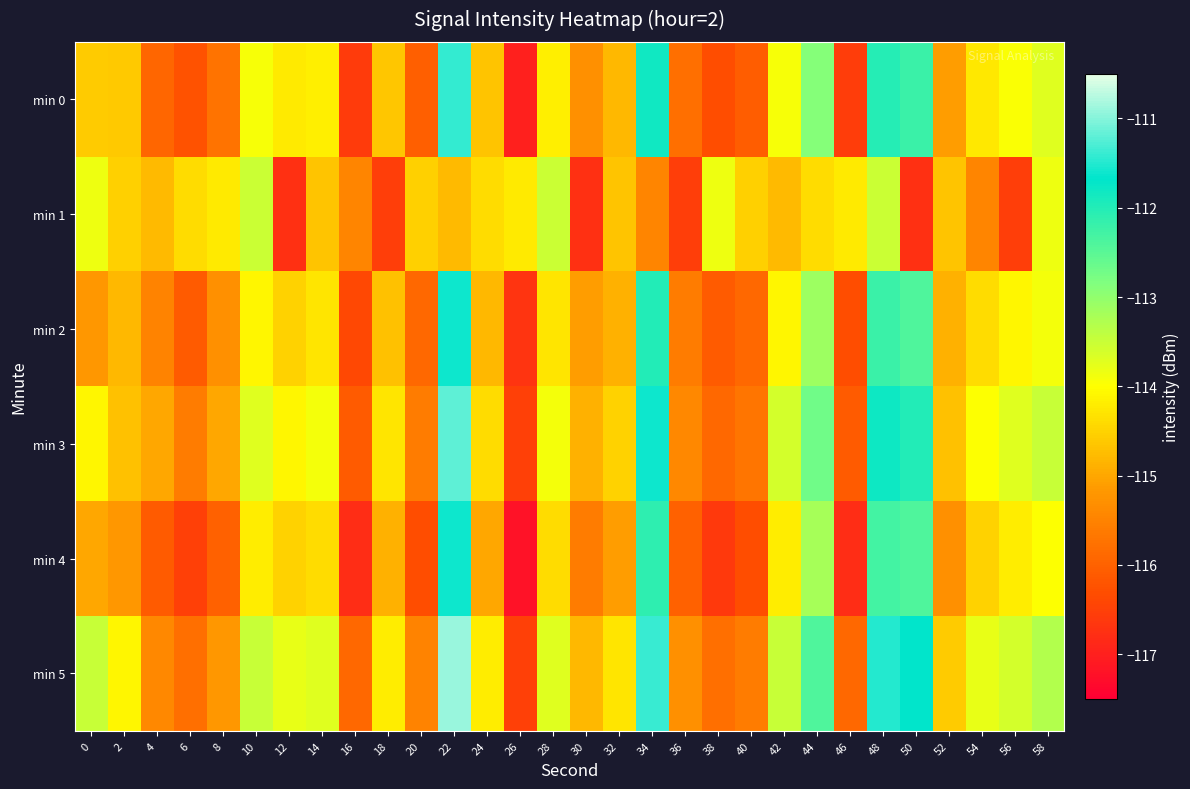

What is the total value across all series at 14?

-685.1